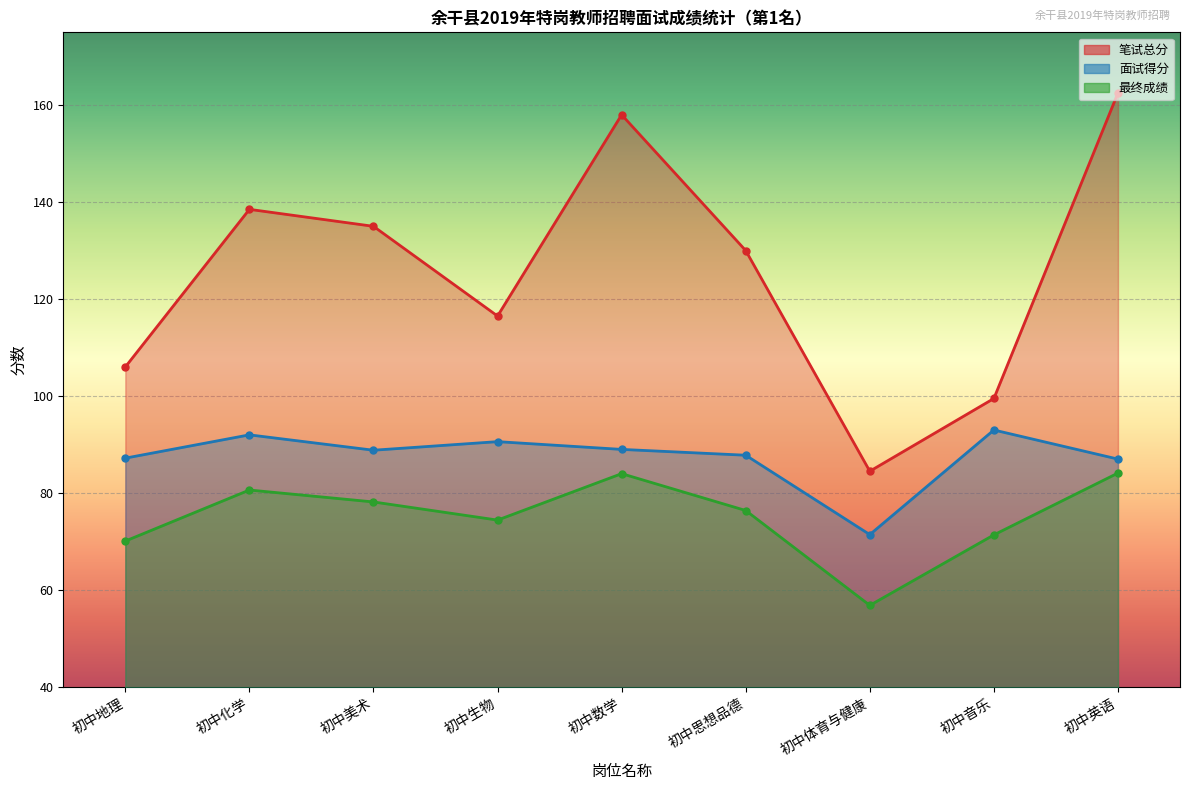

Reading left to right, extract all data points from this chart.

笔试总分: 106.0	138.5	135.0	116.5	158.0	130.0	84.5	99.5	162.5
面试得分: 87.2	92.0	88.8	90.6	89.0	87.8	71.4	93.0	87.0
最终成绩: 70.1	80.6	78.2	74.4	84.0	76.4	56.8	71.4	84.1